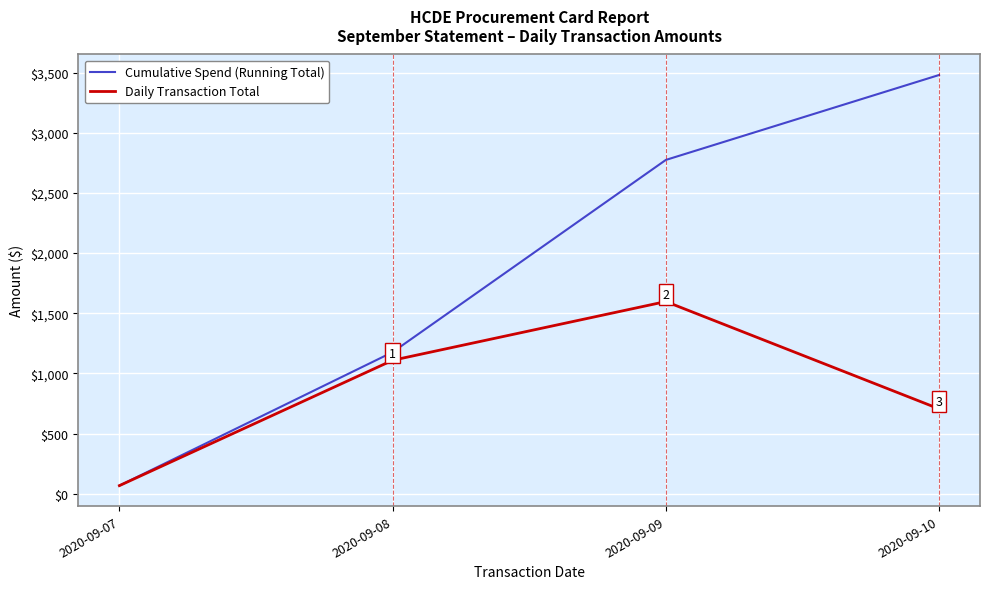

At which label does Daily Transaction Total first exceed 1109?

2020-09-08